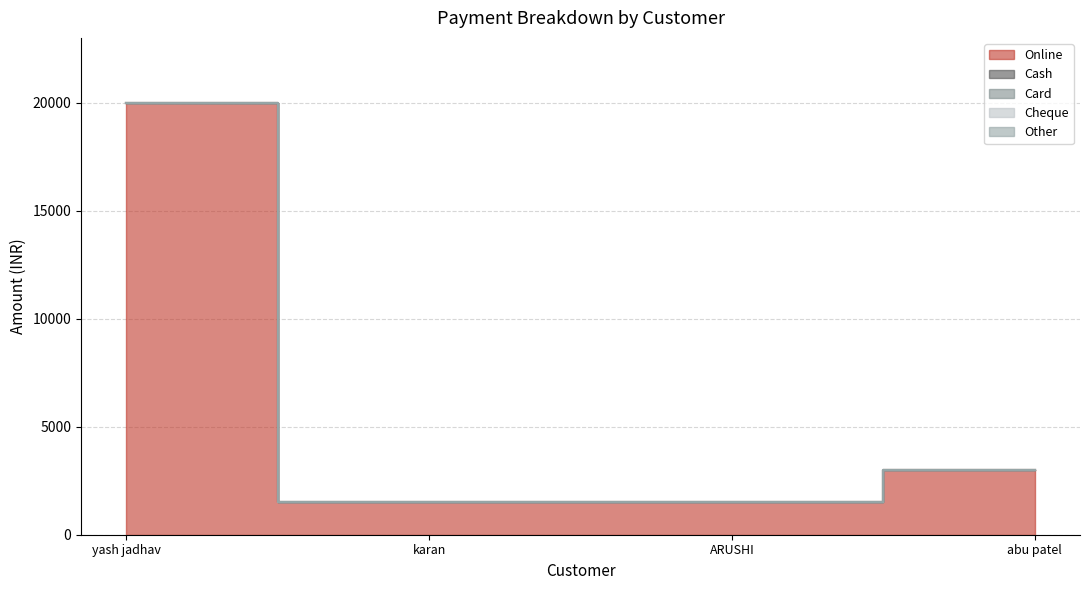

Reading left to right, extract all data points from this chart.

Online: yash jadhav=20000	karan=1500	ARUSHI=1500	abu patel=3000
Cash: yash jadhav=0	karan=0	ARUSHI=0	abu patel=0
Card: yash jadhav=0	karan=0	ARUSHI=0	abu patel=0
Cheque: yash jadhav=0	karan=0	ARUSHI=0	abu patel=0
Other: yash jadhav=0	karan=0	ARUSHI=0	abu patel=0